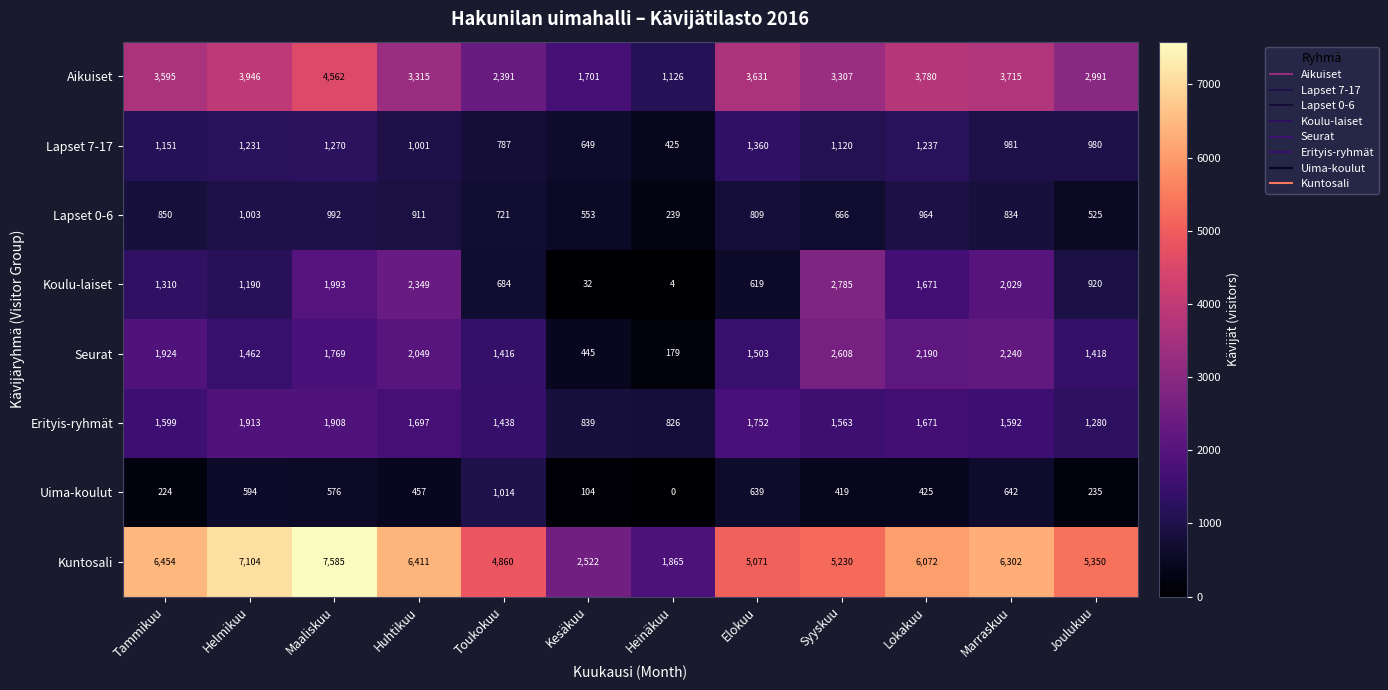

Which series has the largest range (max minus min)?

Kuntosali